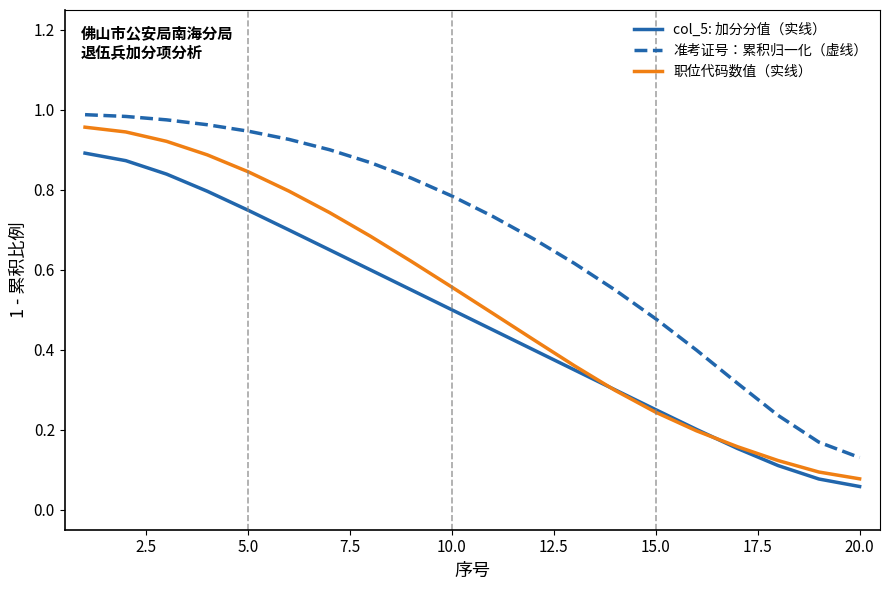

True or false: 准考证号：累积归一化（虚线） and 职位代码数值（实线） intersect in this chart.

False